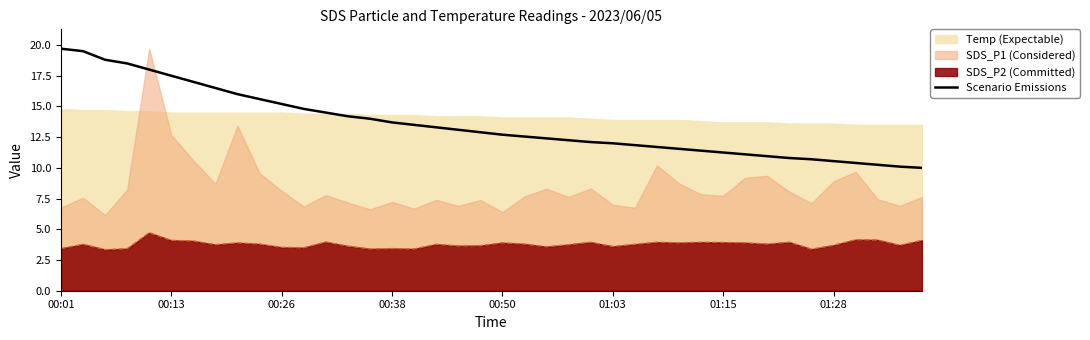

At which label does the data first exceed 12?

00:01